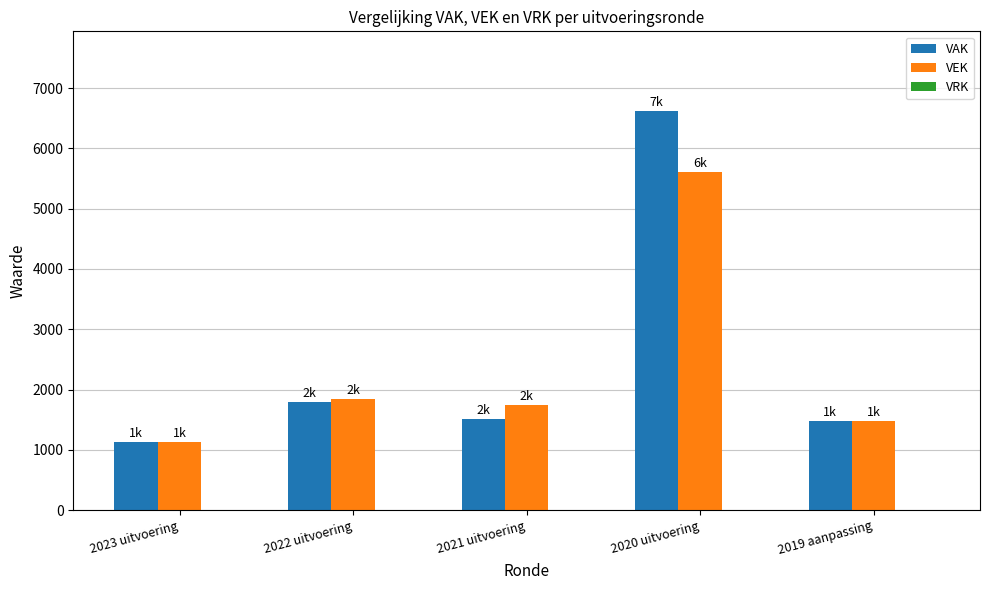

List the series in order of their peak value, lowest first.

VEK, VAK